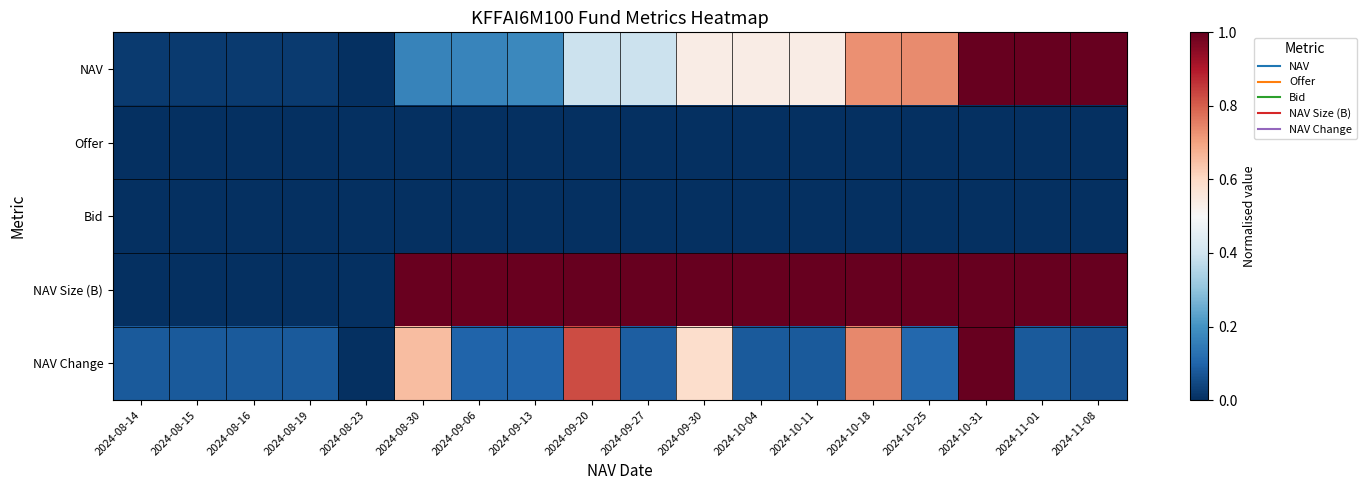

Reading right to left, transcribe all the data shown in this chart.

NAV: 2024-11-08=1.0	2024-11-01=1.0	2024-10-31=1.0	2024-10-25=0.7	2024-10-18=0.7	2024-10-11=0.5	2024-10-04=0.5	2024-09-30=0.5	2024-09-27=0.4	2024-09-20=0.4	2024-09-13=0.2	2024-09-06=0.2	2024-08-30=0.2	2024-08-23=0.0	2024-08-19=0.0	2024-08-16=0.0	2024-08-15=0.0	2024-08-14=0.0
Offer: 2024-11-08=0.0	2024-11-01=0.0	2024-10-31=0.0	2024-10-25=0.0	2024-10-18=0.0	2024-10-11=0.0	2024-10-04=0.0	2024-09-30=0.0	2024-09-27=0.0	2024-09-20=0.0	2024-09-13=0.0	2024-09-06=0.0	2024-08-30=0.0	2024-08-23=0.0	2024-08-19=0.0	2024-08-16=0.0	2024-08-15=0.0	2024-08-14=0.0
Bid: 2024-11-08=0.0	2024-11-01=0.0	2024-10-31=0.0	2024-10-25=0.0	2024-10-18=0.0	2024-10-11=0.0	2024-10-04=0.0	2024-09-30=0.0	2024-09-27=0.0	2024-09-20=0.0	2024-09-13=0.0	2024-09-06=0.0	2024-08-30=0.0	2024-08-23=0.0	2024-08-19=0.0	2024-08-16=0.0	2024-08-15=0.0	2024-08-14=0.0
NAV Size (B): 2024-11-08=1.0	2024-11-01=1.0	2024-10-31=1.0	2024-10-25=1.0	2024-10-18=1.0	2024-10-11=1.0	2024-10-04=1.0	2024-09-30=1.0	2024-09-27=1.0	2024-09-20=1.0	2024-09-13=1.0	2024-09-06=1.0	2024-08-30=1.0	2024-08-23=0.0	2024-08-19=0.0	2024-08-16=0.0	2024-08-15=0.0	2024-08-14=0.0
NAV Change: 2024-11-08=0.1	2024-11-01=0.1	2024-10-31=1.0	2024-10-25=0.1	2024-10-18=0.7	2024-10-11=0.1	2024-10-04=0.1	2024-09-30=0.6	2024-09-27=0.1	2024-09-20=0.8	2024-09-13=0.1	2024-09-06=0.1	2024-08-30=0.7	2024-08-23=0.0	2024-08-19=0.1	2024-08-16=0.1	2024-08-15=0.1	2024-08-14=0.1